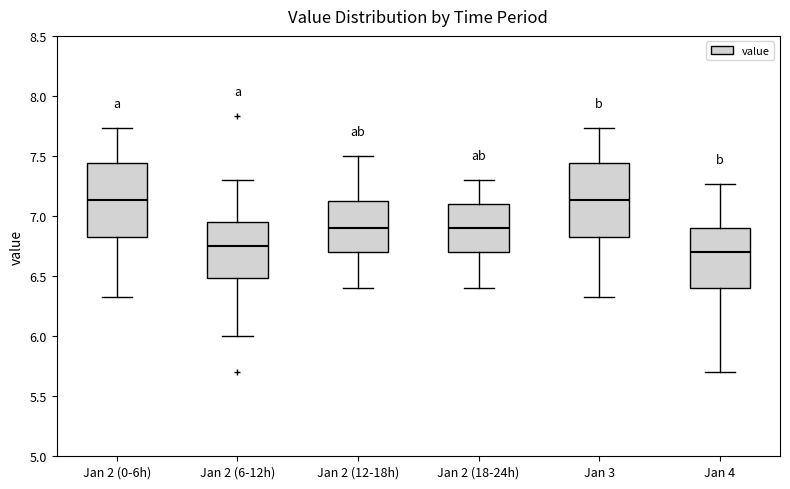

Where is the lower edge of the box for Jan 3 on the y-axis? The values are not printed on the chart, so give them approximately, as read against the axis.

6.80